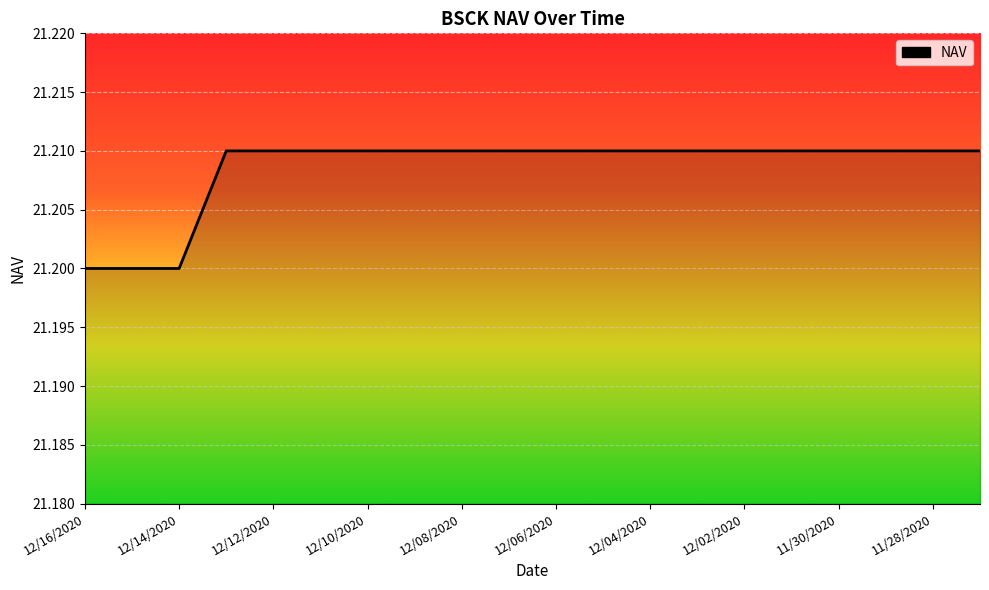

How many lines are shown in the chart?

1